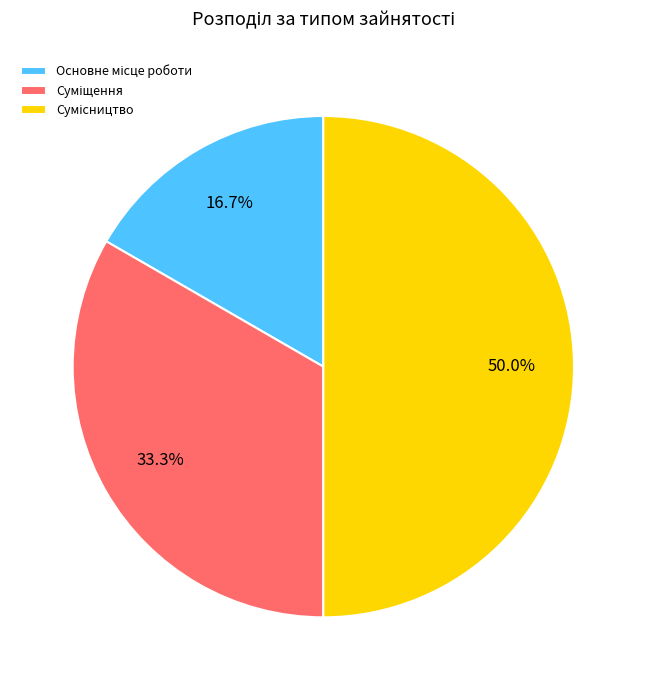

Combined, what portion of the pie is Суміщення and Сумісництво?

83.3%